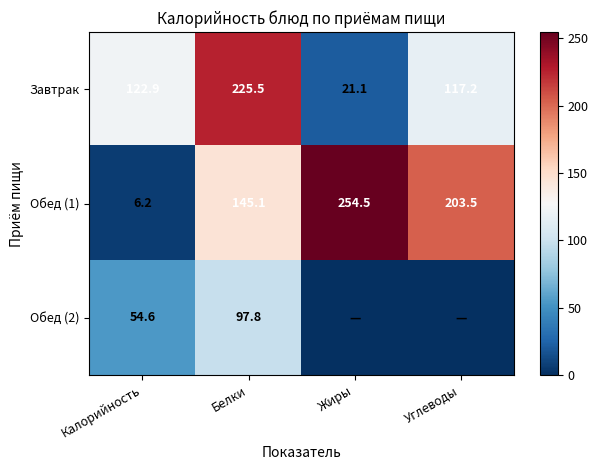

The value of Обед (1) at Углеводы is 320.4. True or false?

False